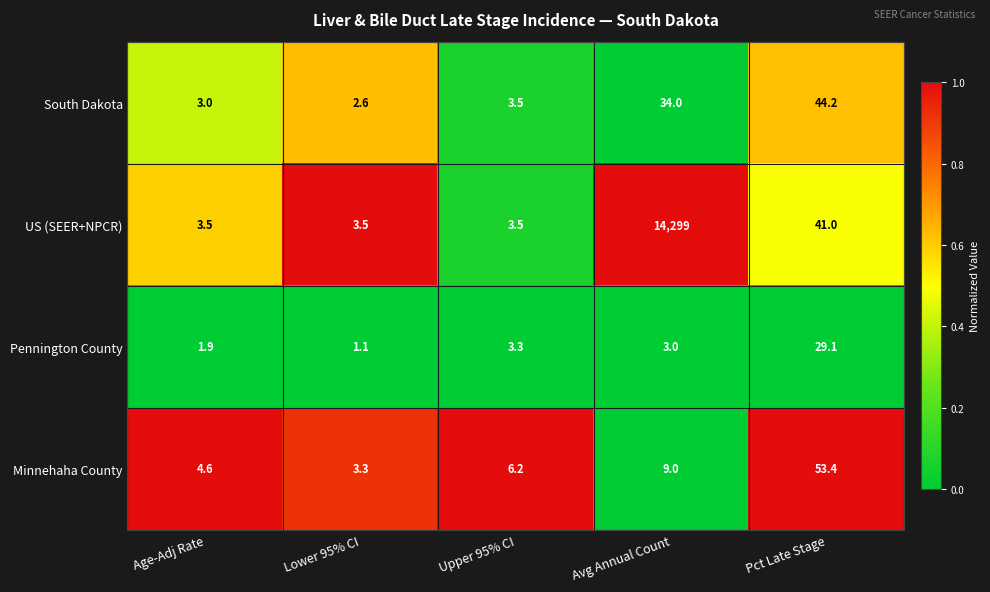

Which series has the largest range (max minus min)?

US (SEER+NPCR)